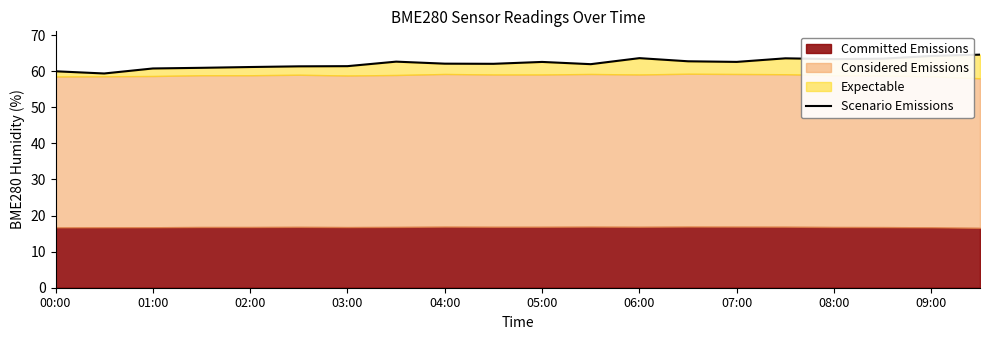

How many data points does each series have?

20